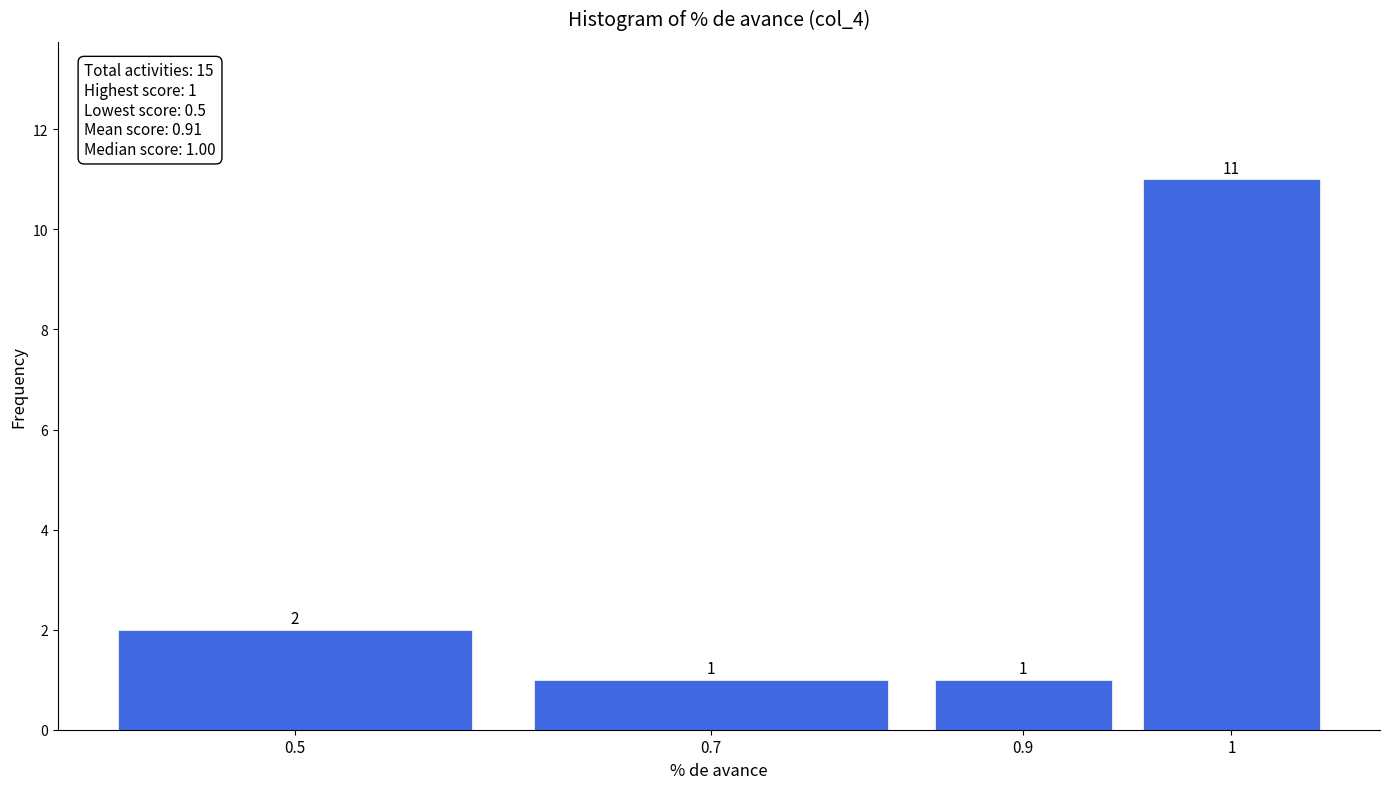

Reading left to right, transcribe all the data shown in this chart.

2	1	1	11